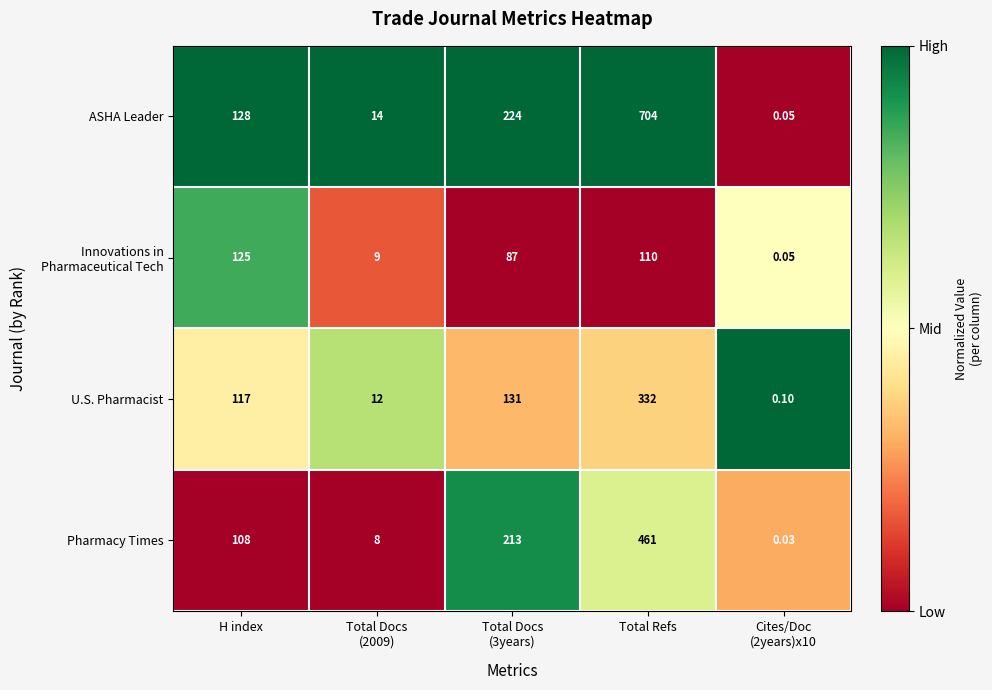

Which series has the widest spread of values?

ASHA Leader